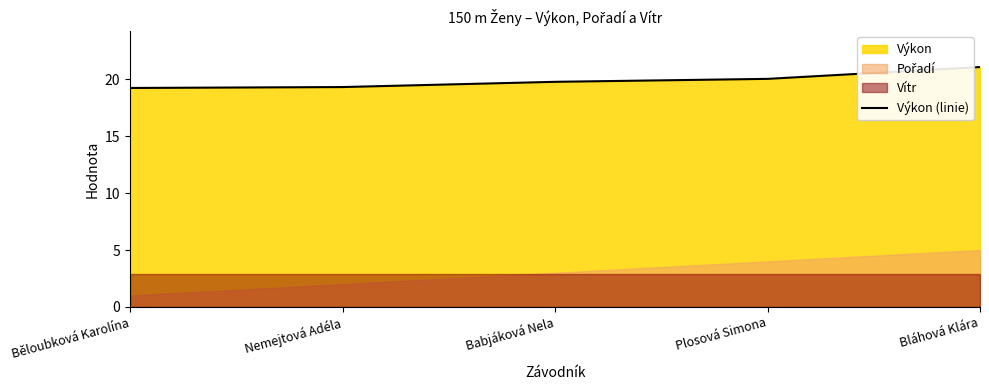

What is the value of the 1st point from the left?

19.2